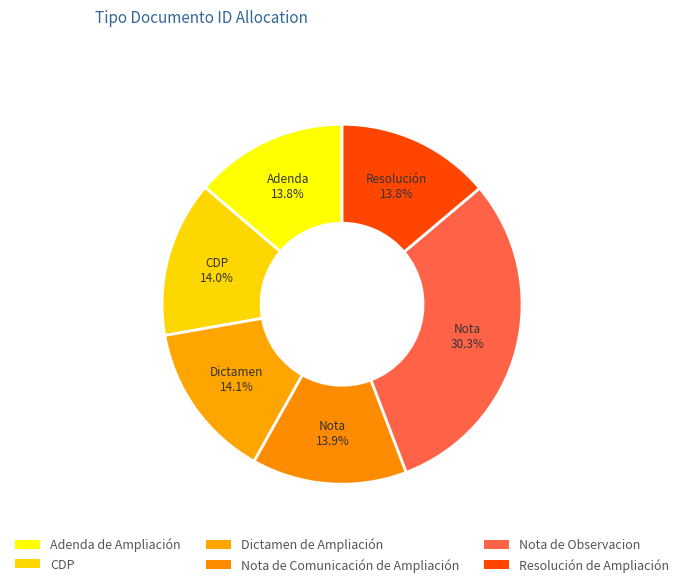

The Dictamen de Ampliación slice represents 14% of the pie. True or false?

True